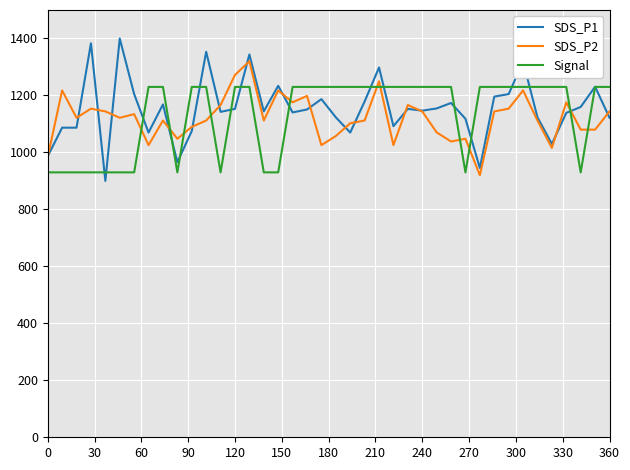

List the series in order of their peak value, lowest first.

Signal, SDS_P2, SDS_P1